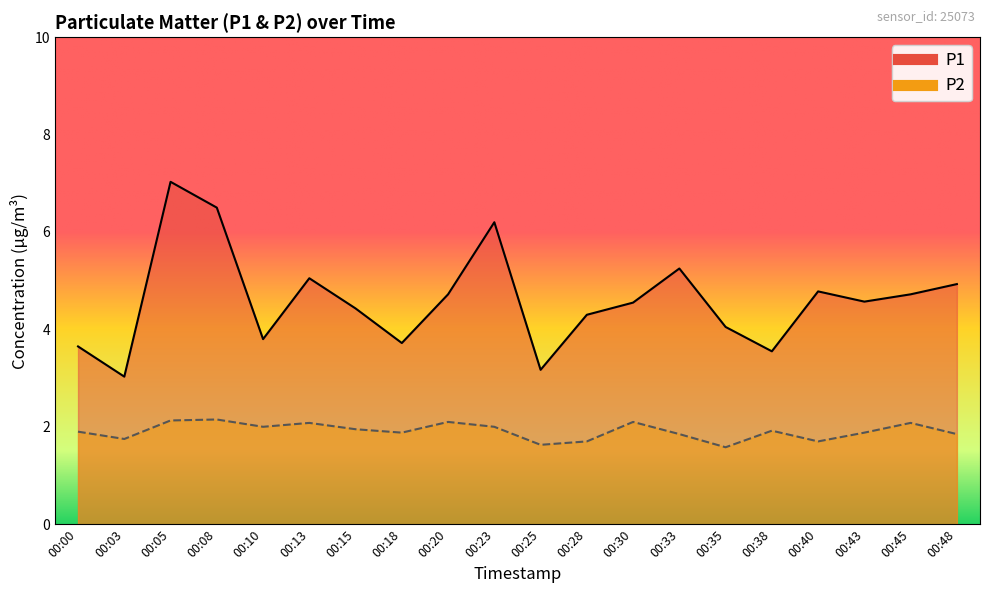

How many distinct data groups are displayed?

2